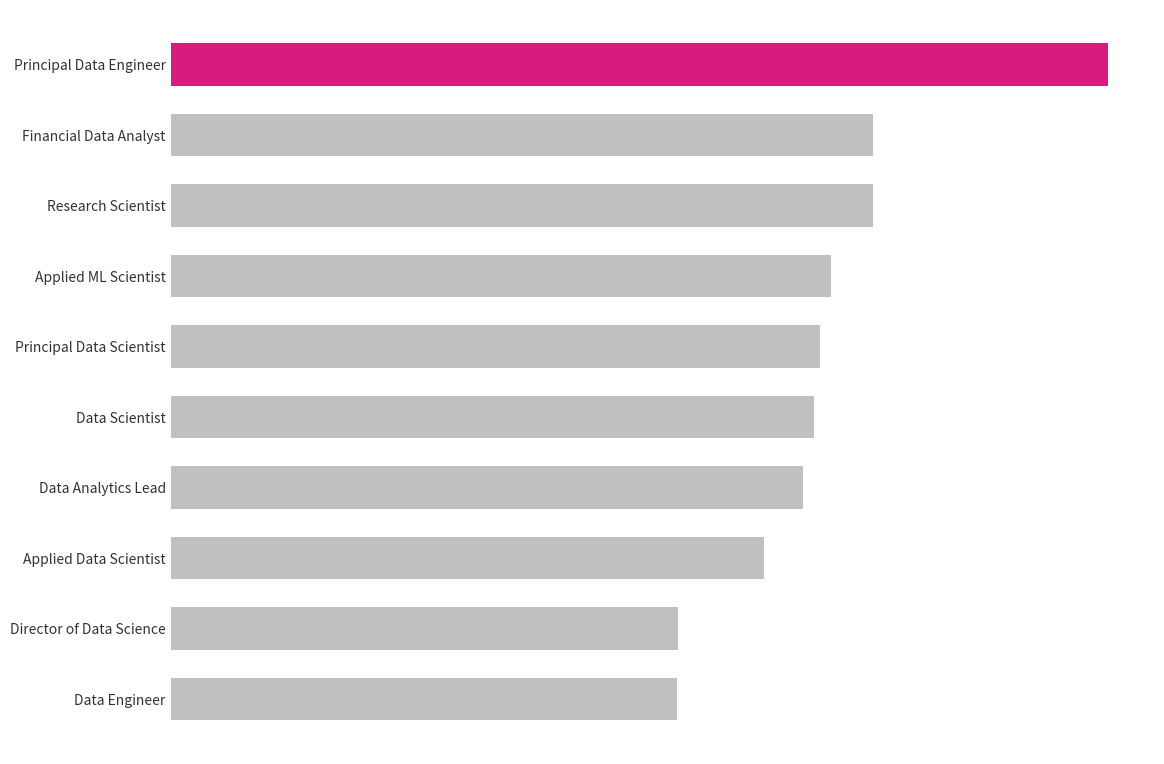

What is the sum of all values?

4185000